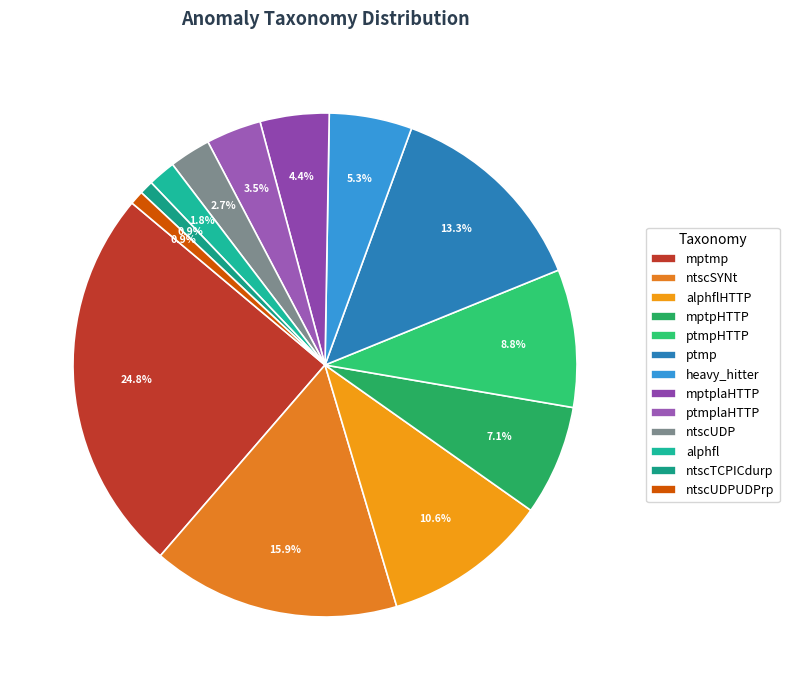

Is it true that ntscTCPICdurp is 11% of the pie?

False